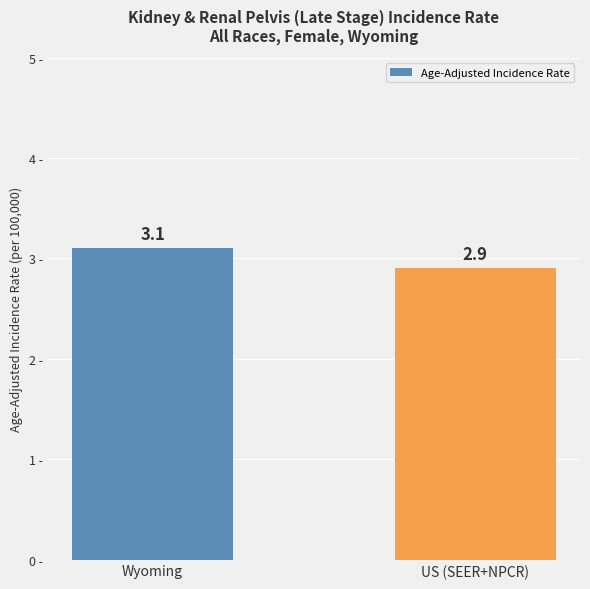

How many values are below 3?

1